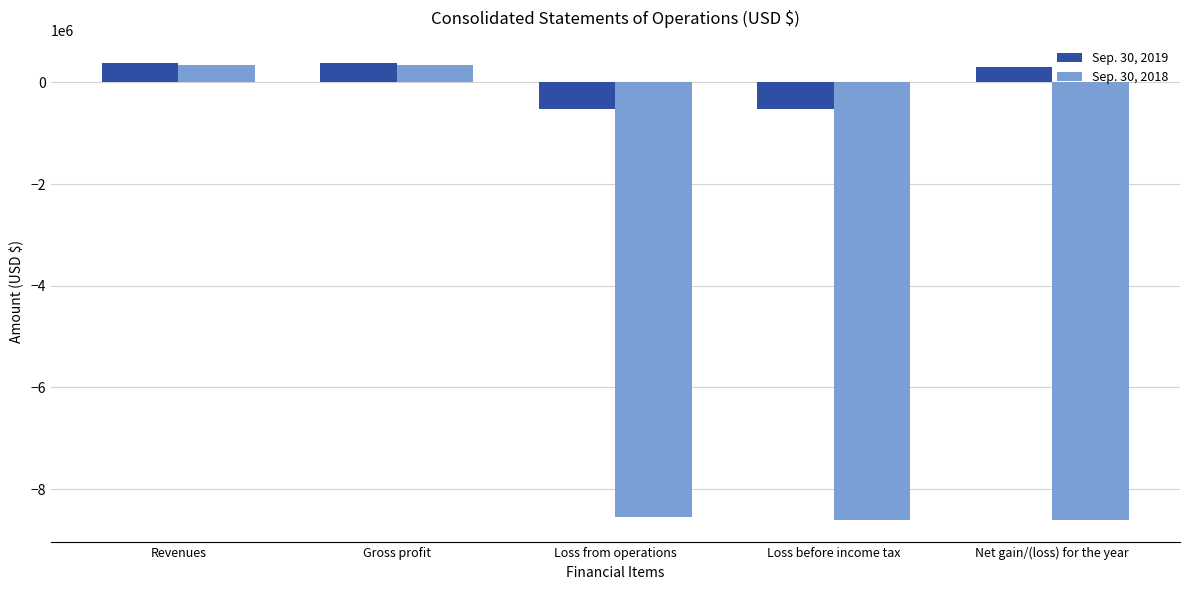

What position from the right is Loss before income tax?

2